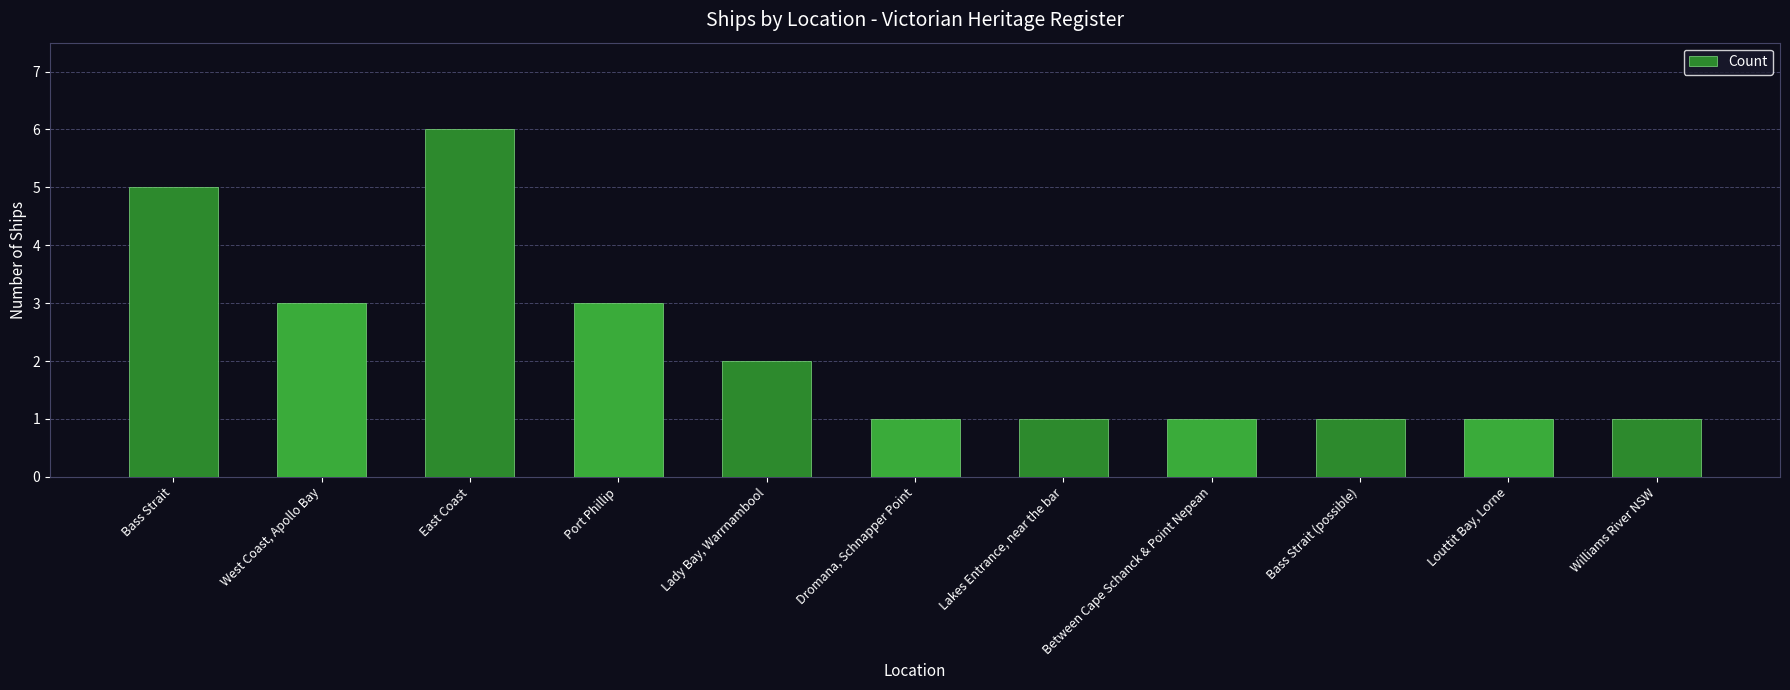

What is the ratio of the value at Port Phillip to the value at Between Cape Schanck & Point Nepean?

3.0